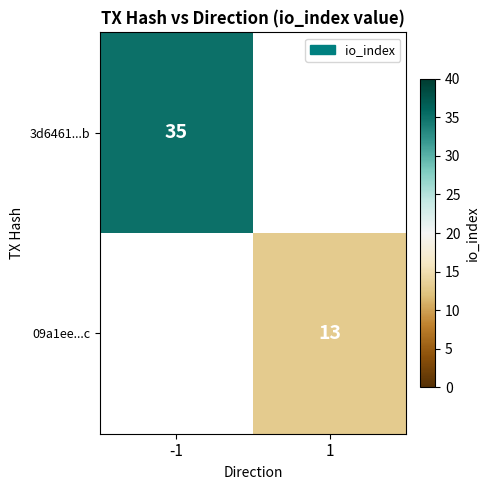

At how many categories does at least one series exceed 31?

1